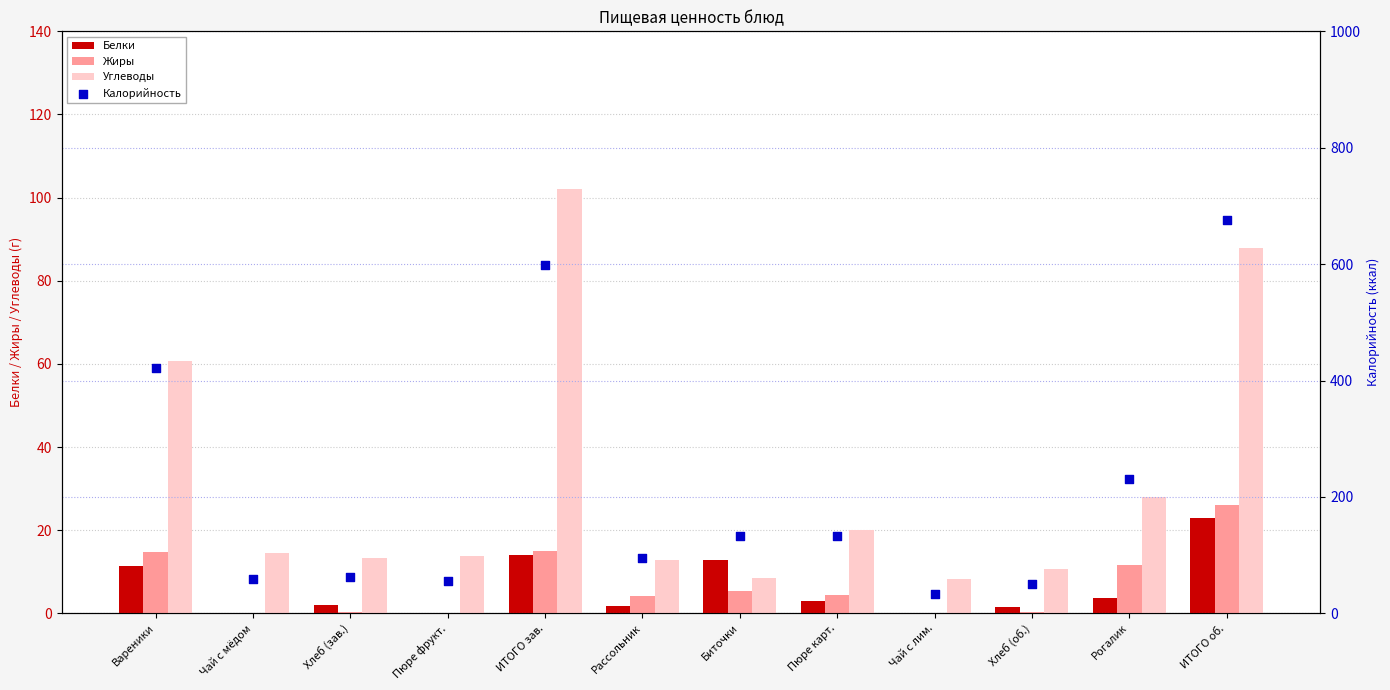

Which series has the largest Y range (max minus min)?

Калорийность